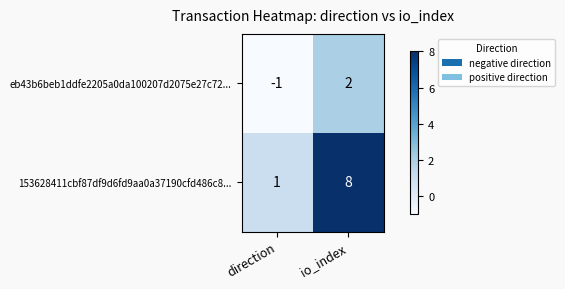

At which category is the sum across all series the highest?

io_index